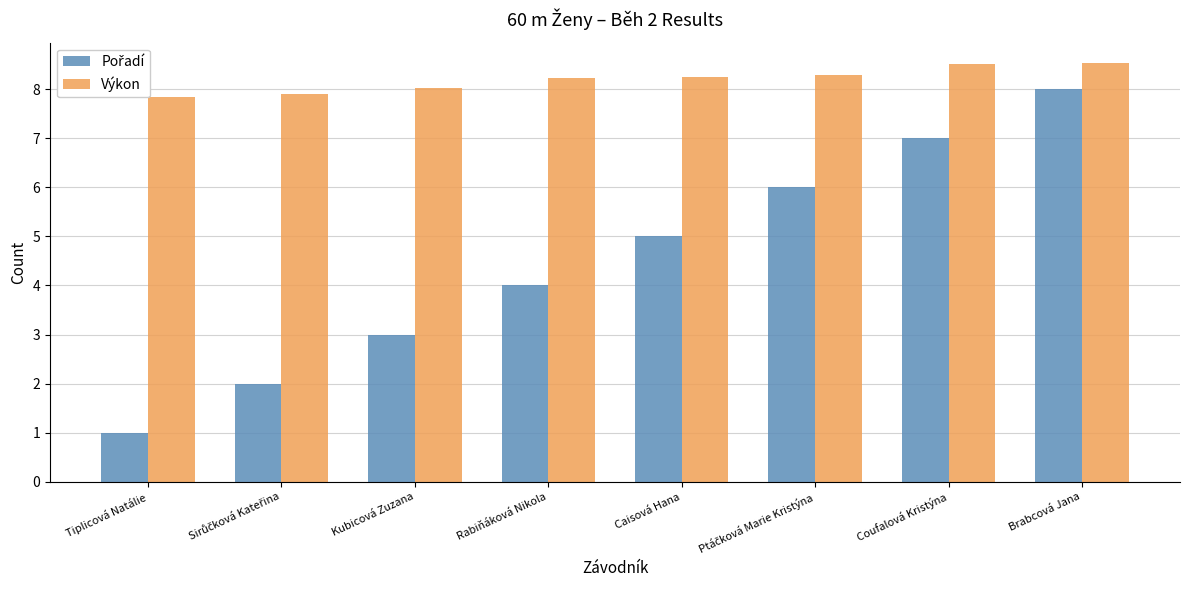

What is the label of the 8th bar from the left?

Brabcová Jana